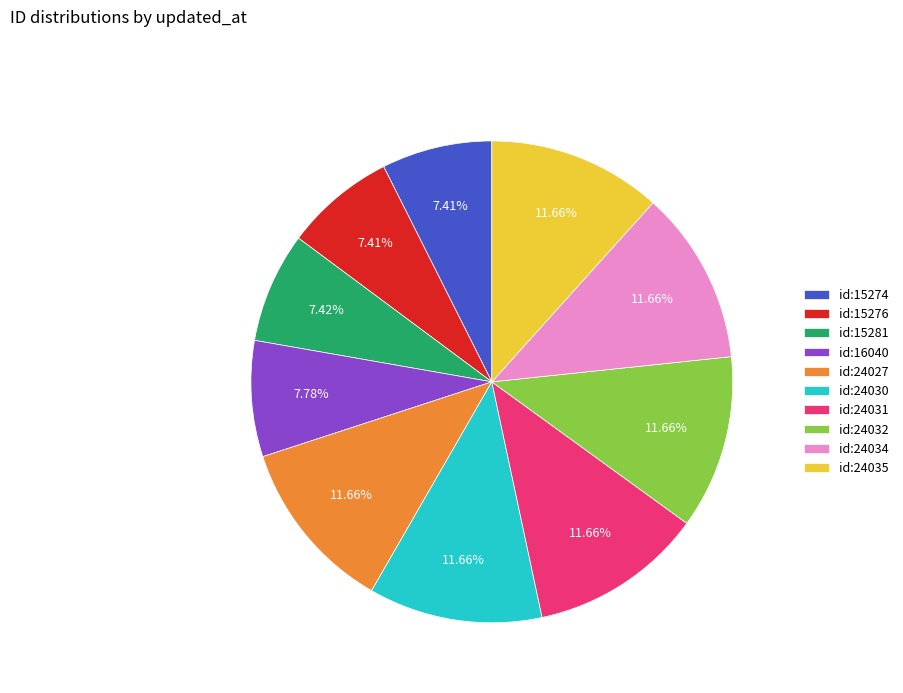

Approximately how many times larger is the value at id:15276 compared to id:15281?

1.0